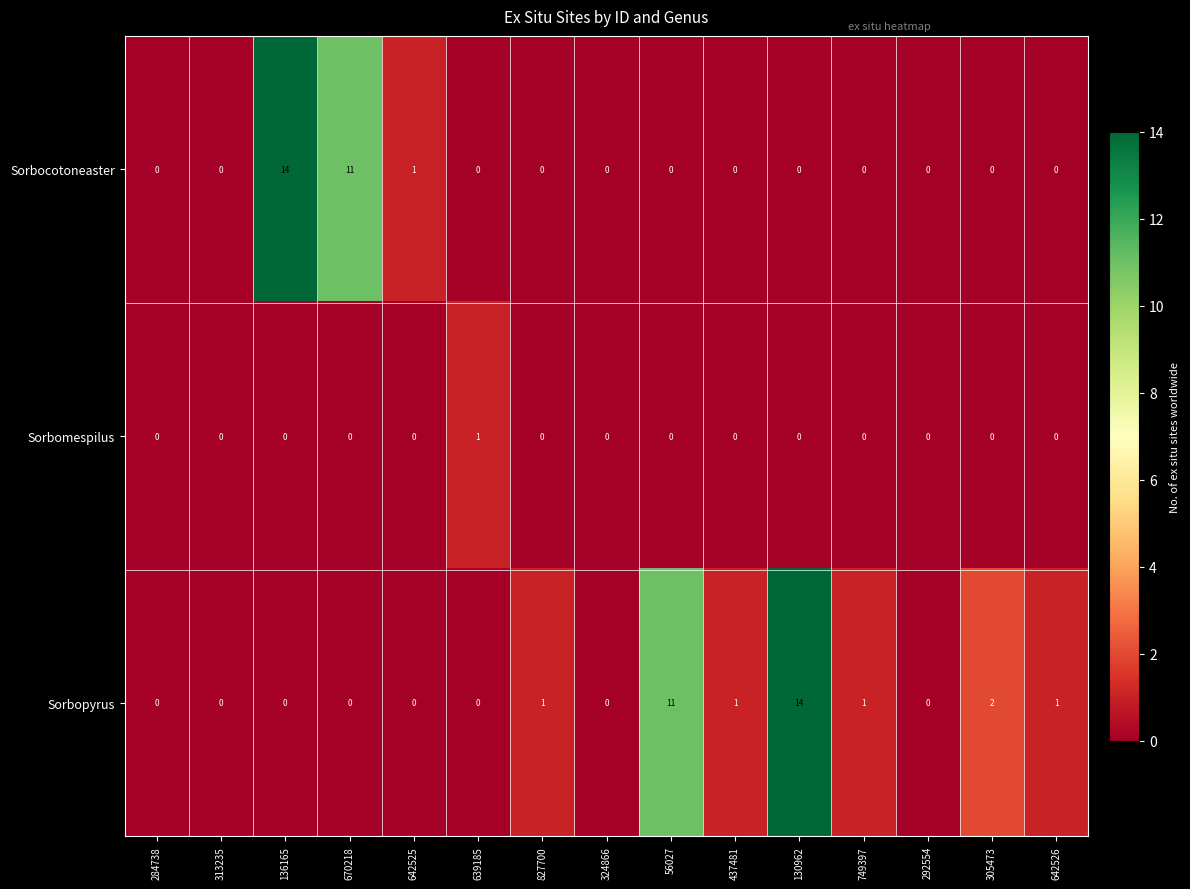

Count the number of categories in the chart.

15